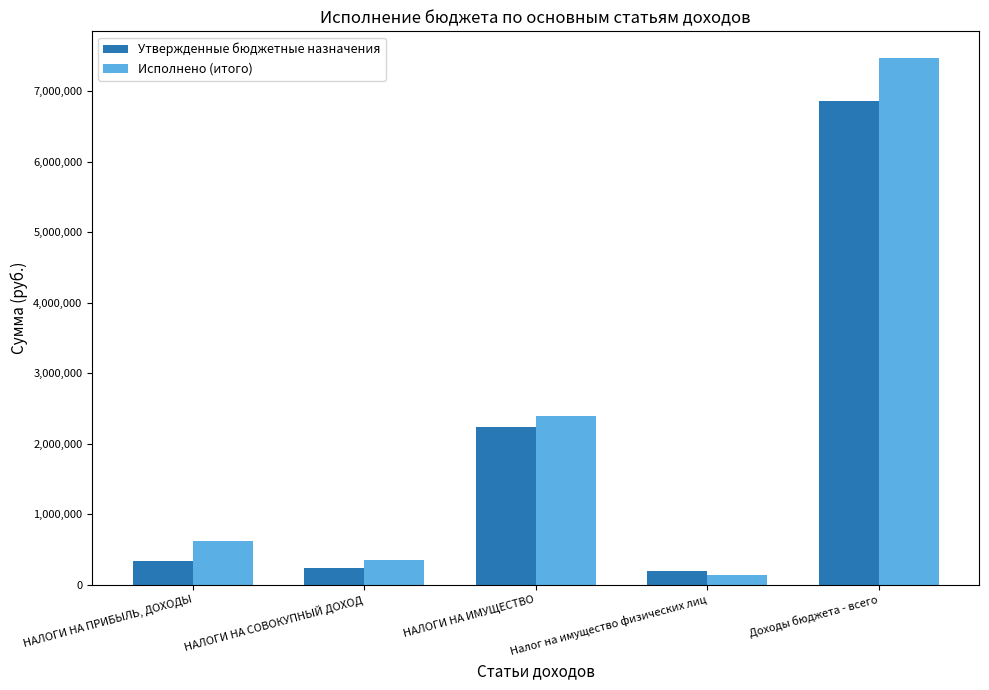

What position from the left is НАЛОГИ НА ПРИБЫЛЬ, ДОХОДЫ?

1